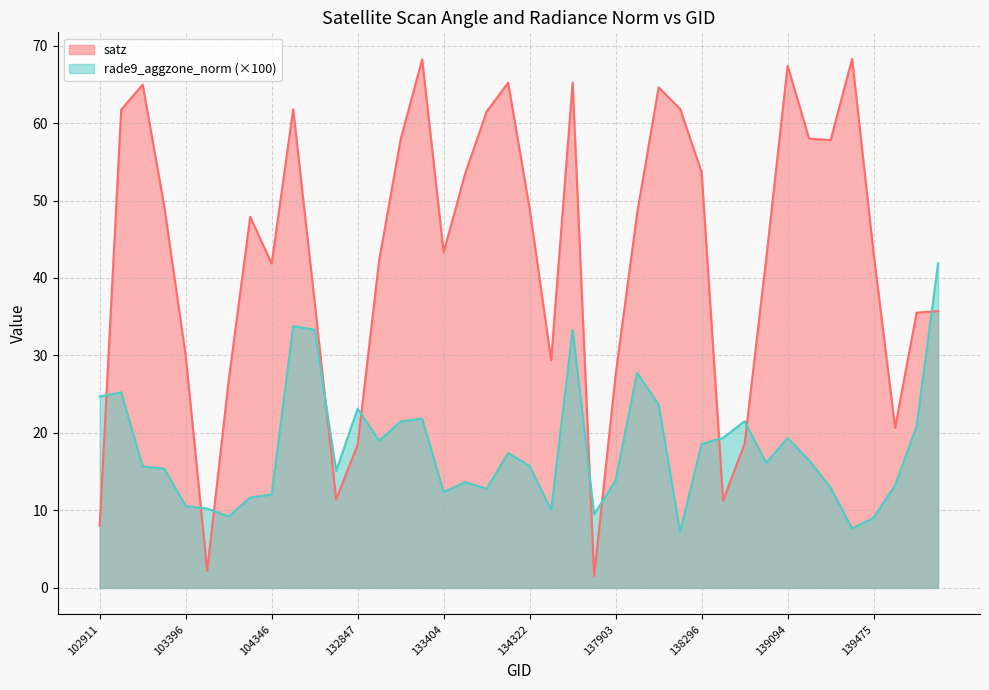

What is the difference between the second highest and minimum values in the satz series?

66.7